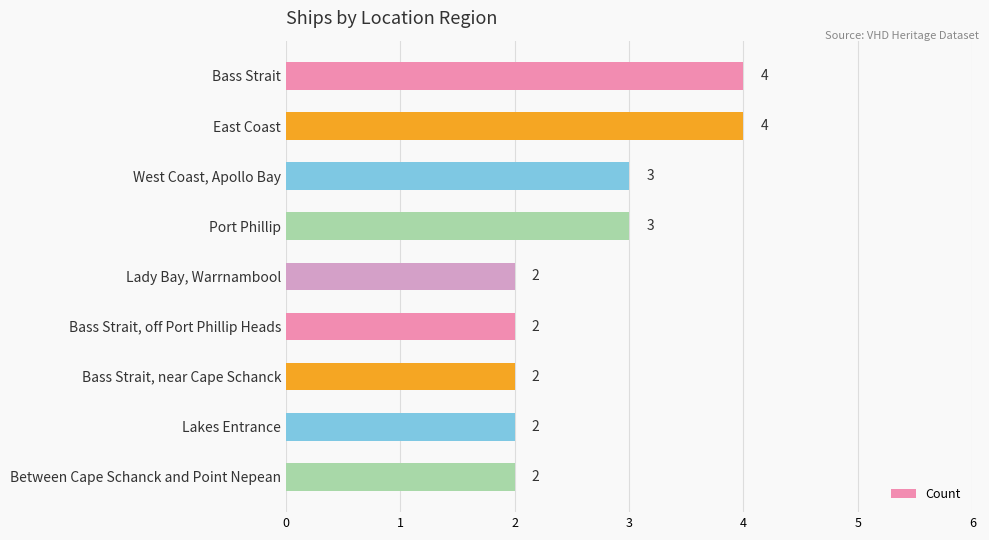

How many categories are shown in the chart?

9